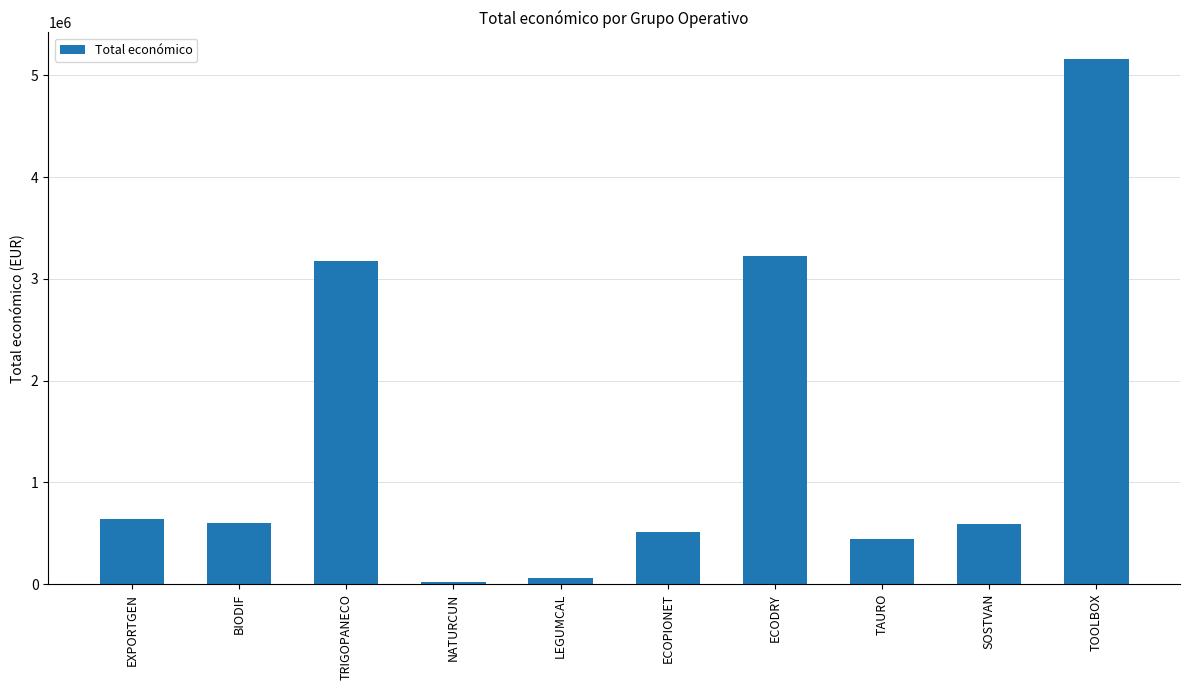

How many distinct data groups are displayed?

1